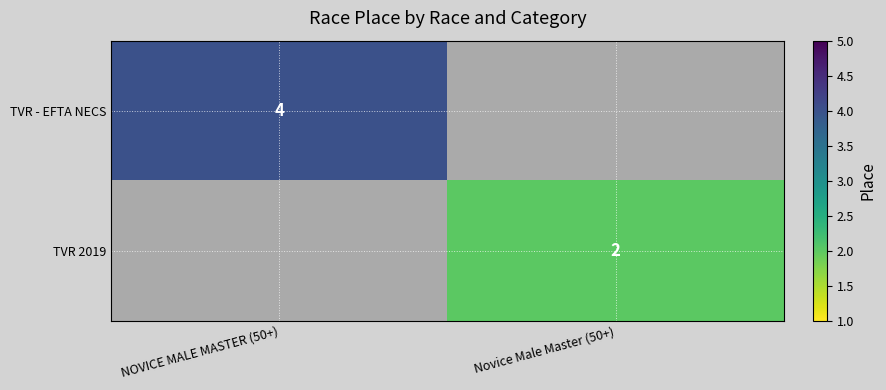

True or false: TVR 2019 has a value of 2 at Novice Male Master (50+).

True